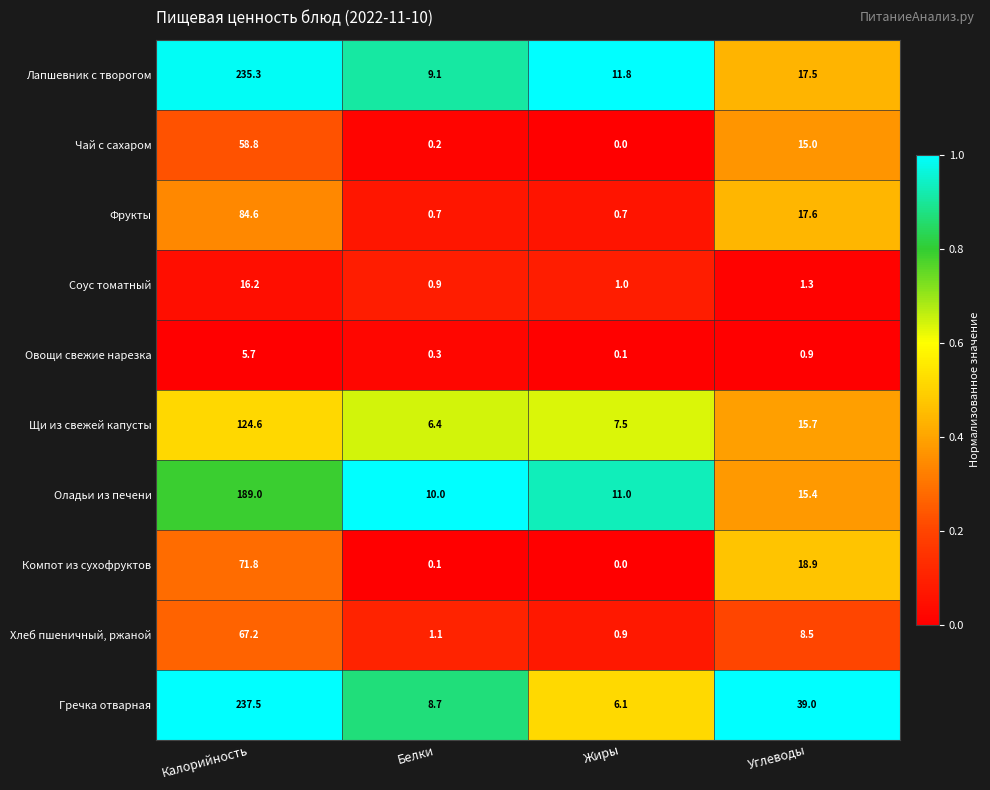

At which label is Соус томатный closest to 8?

Углеводы